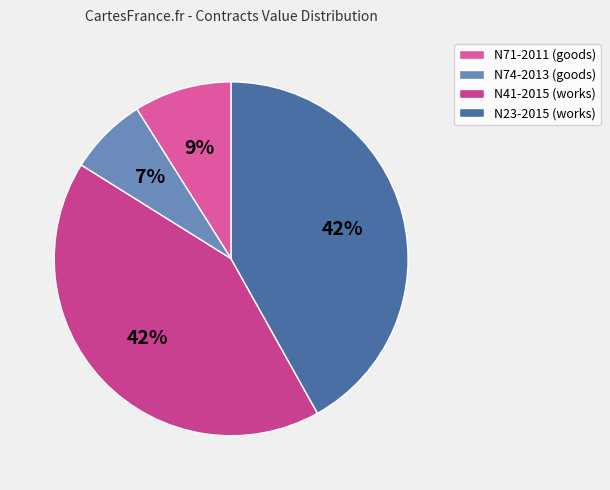

Is there any slice that represents more than half of the pie?

No